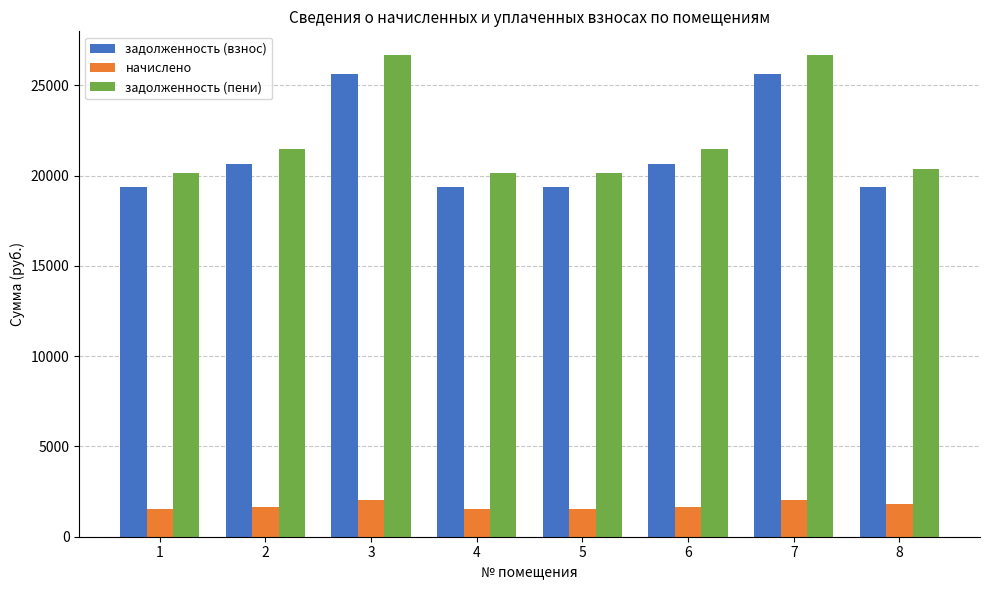

What is the smallest value displayed?

1540.5